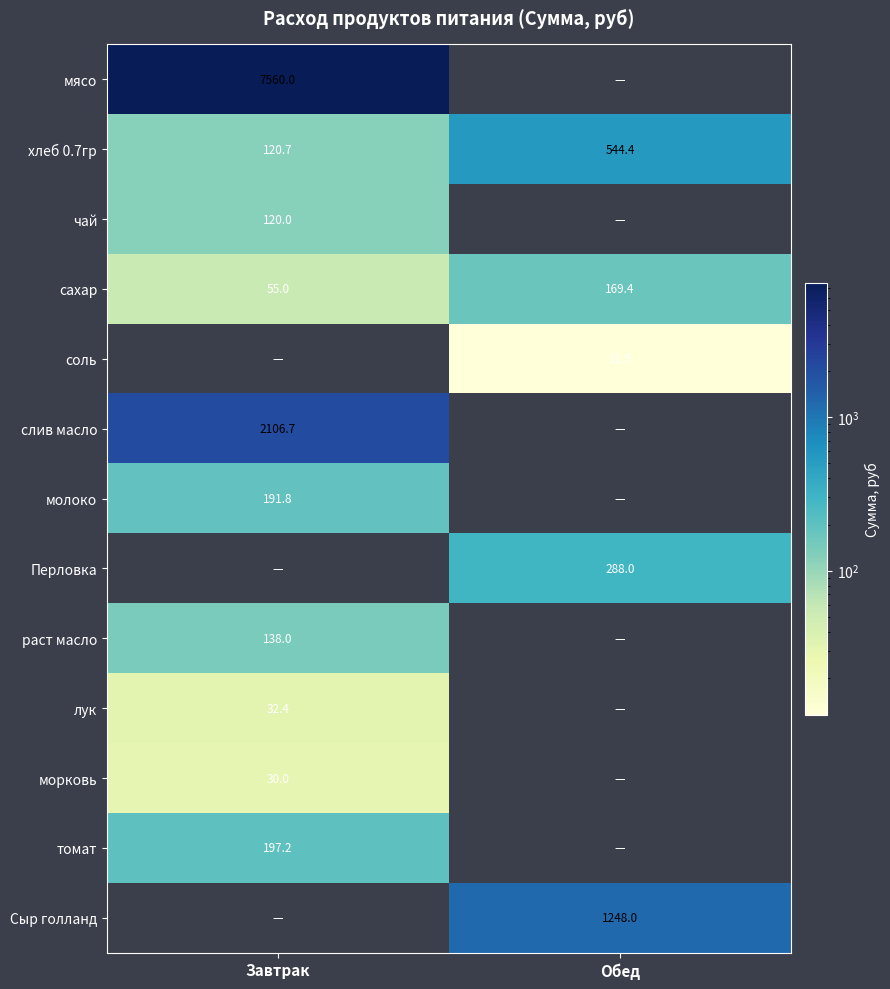

What is the average value of the сахар series?

112.2